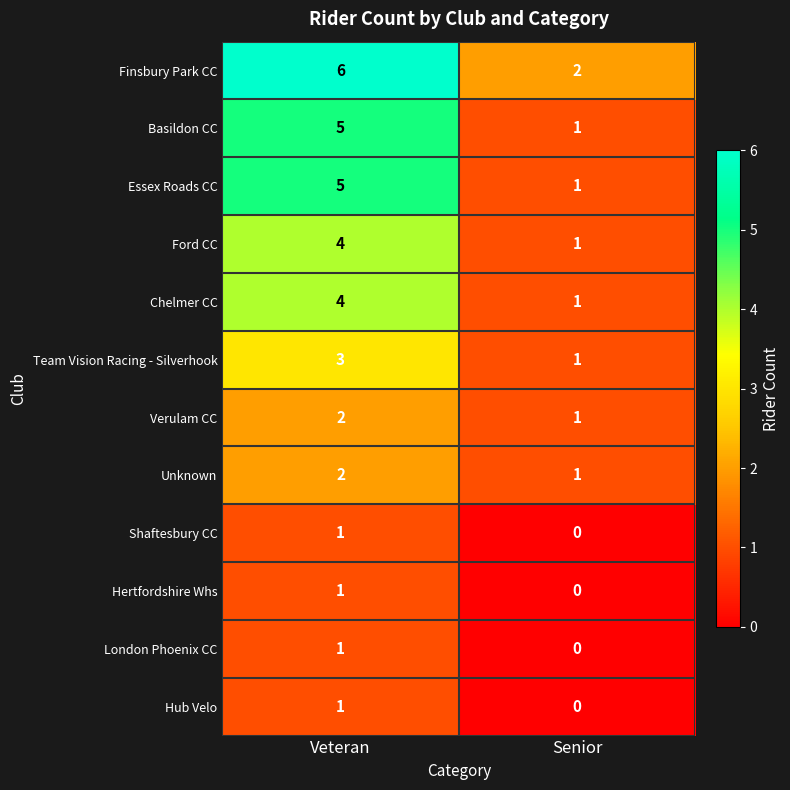

Reading right to left, list all the values displayed in this chart.

Finsbury Park CC: 2	6
Basildon CC: 1	5
Essex Roads CC: 1	5
Ford CC: 1	4
Chelmer CC: 1	4
Team Vision Racing - Silverhook: 1	3
Verulam CC: 1	2
Unknown: 1	2
Shaftesbury CC: 0	1
Hertfordshire Whs: 0	1
London Phoenix CC: 0	1
Hub Velo: 0	1